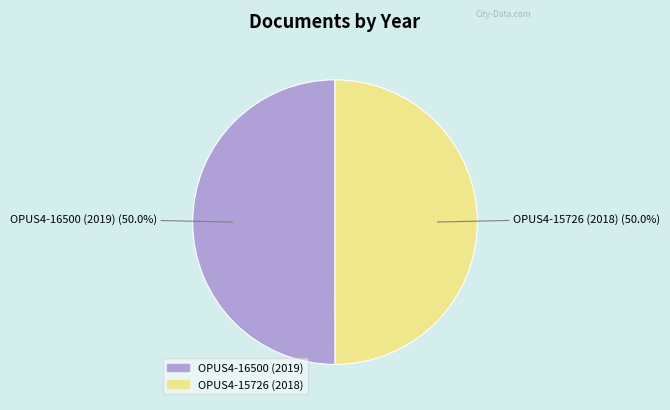

To the nearest percent, what percentage of the pie is OPUS4-15726 (2018)?

50%